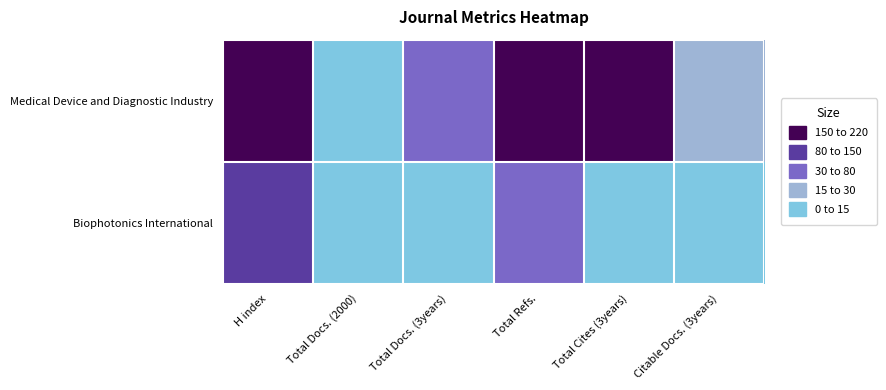

Reading left to right, list all the values displayed in this chart.

Medical Device and Diagnostic Industry: H index=167	Total Docs. (2000)=12	Total Docs. (3years)=78	Total Refs.=213	Total Cites (3years)=155	Citable Docs. (3years)=21
Biophotonics International: H index=134	Total Docs. (2000)=11	Total Docs. (3years)=14	Total Refs.=62	Total Cites (3years)=0	Citable Docs. (3years)=9